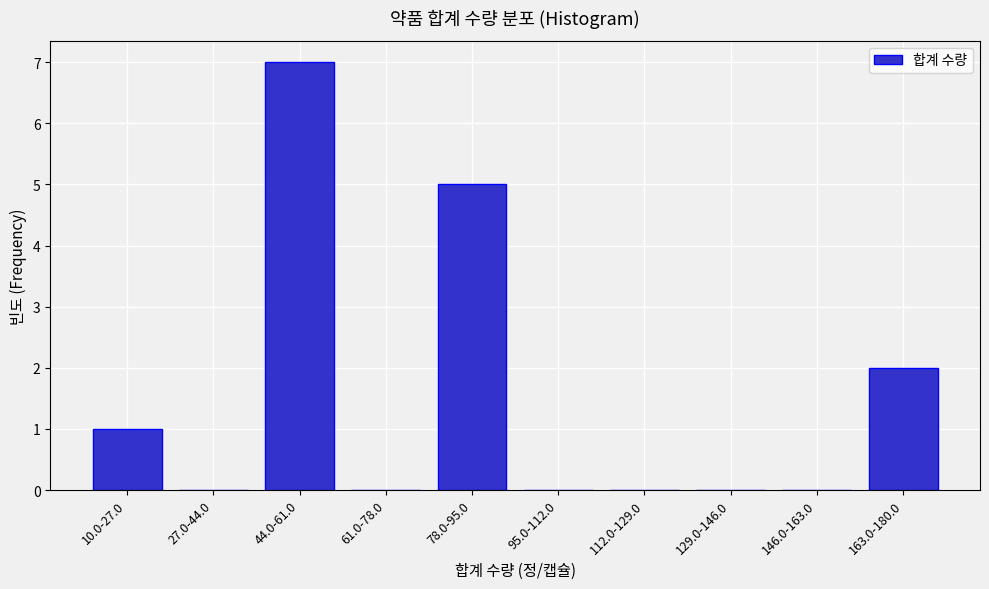

Reading right to left, what are all the values shown in this chart?

163.0-180.0=2	146.0-163.0=0	129.0-146.0=0	112.0-129.0=0	95.0-112.0=0	78.0-95.0=5	61.0-78.0=0	44.0-61.0=7	27.0-44.0=0	10.0-27.0=1